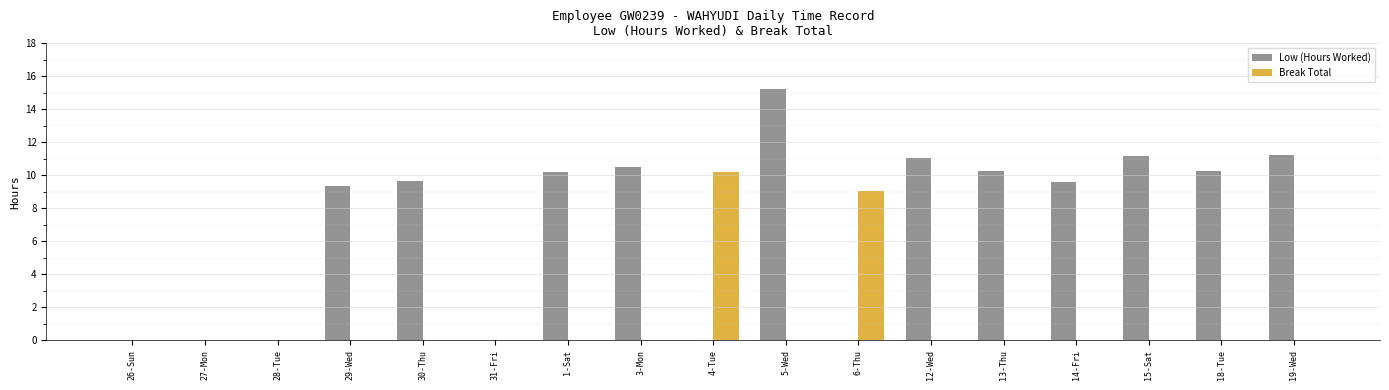

What is the highest value of the Low (Hours Worked) series?

15.2